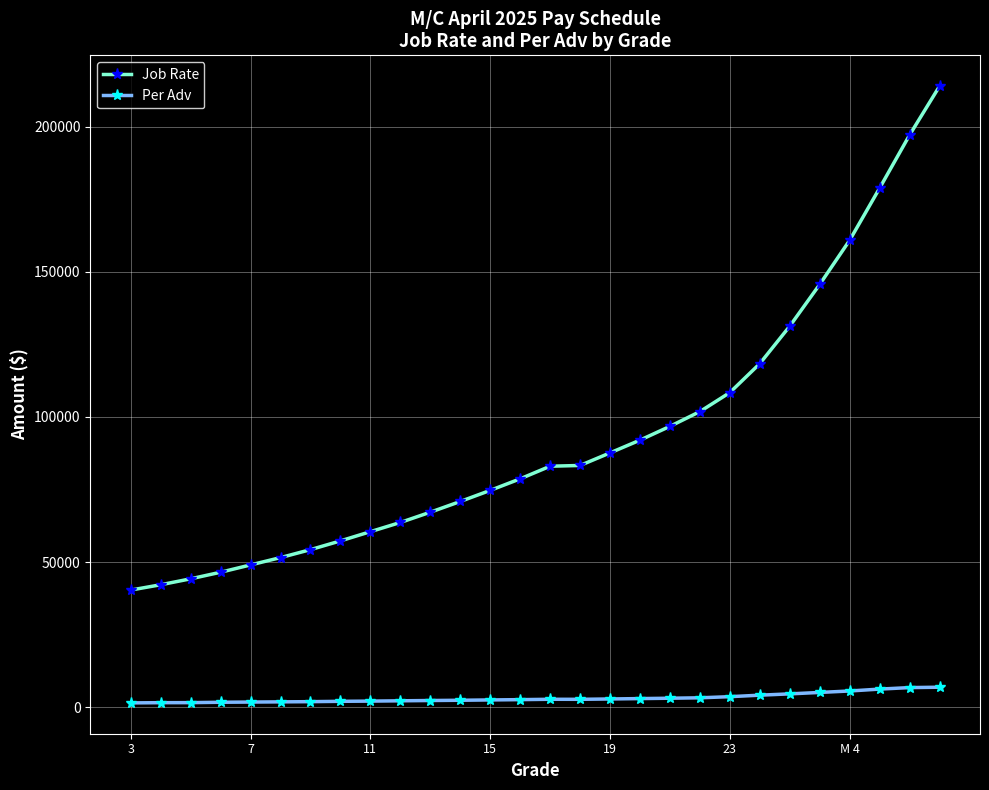

Which series has the largest total across all categories?

Job Rate